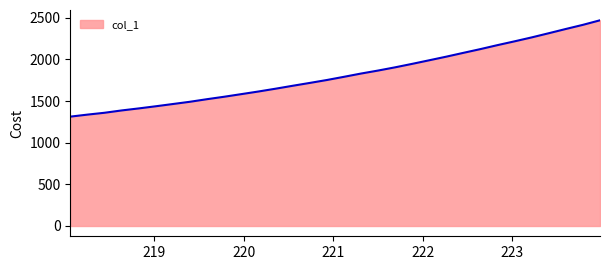

What is the smallest value displayed?

1312.7